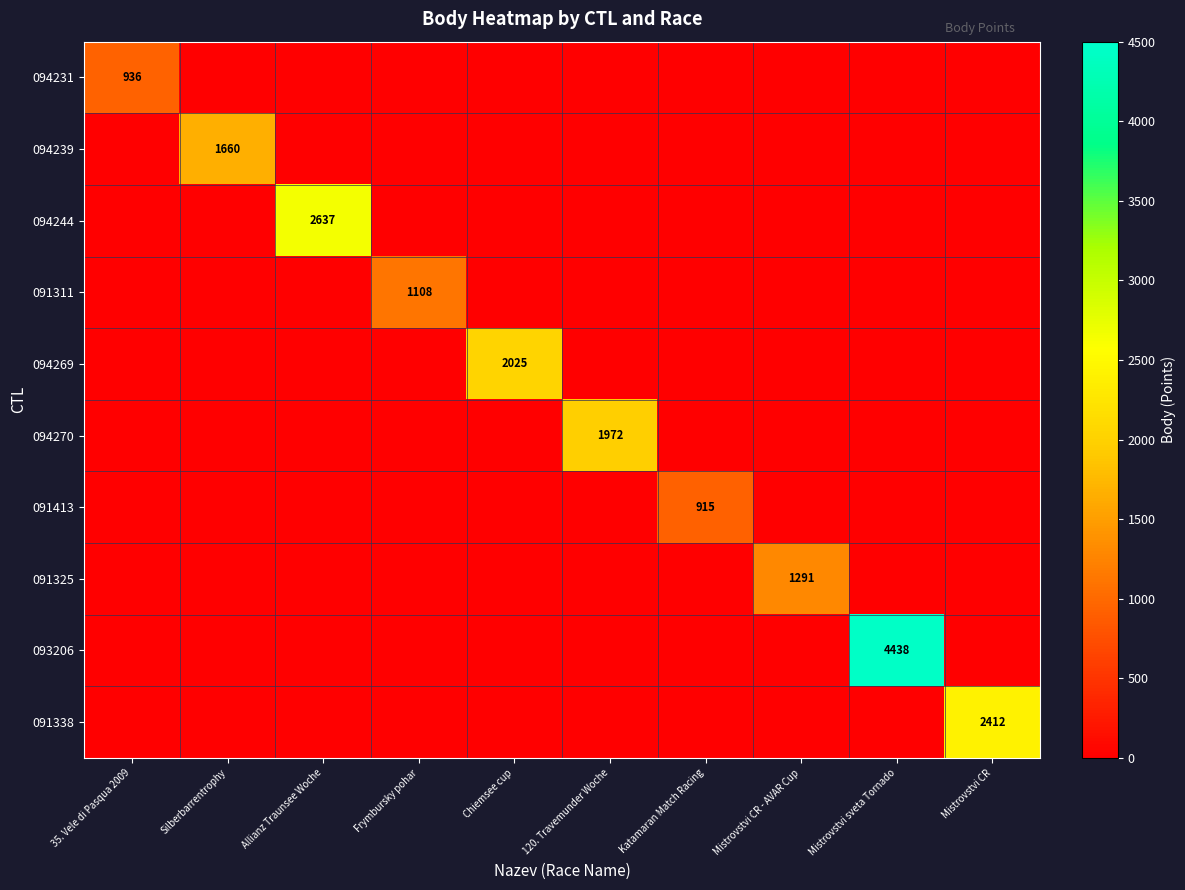

The 094231 series shows 936 at 35. Vele di Pasqua 2009. True or false?

True